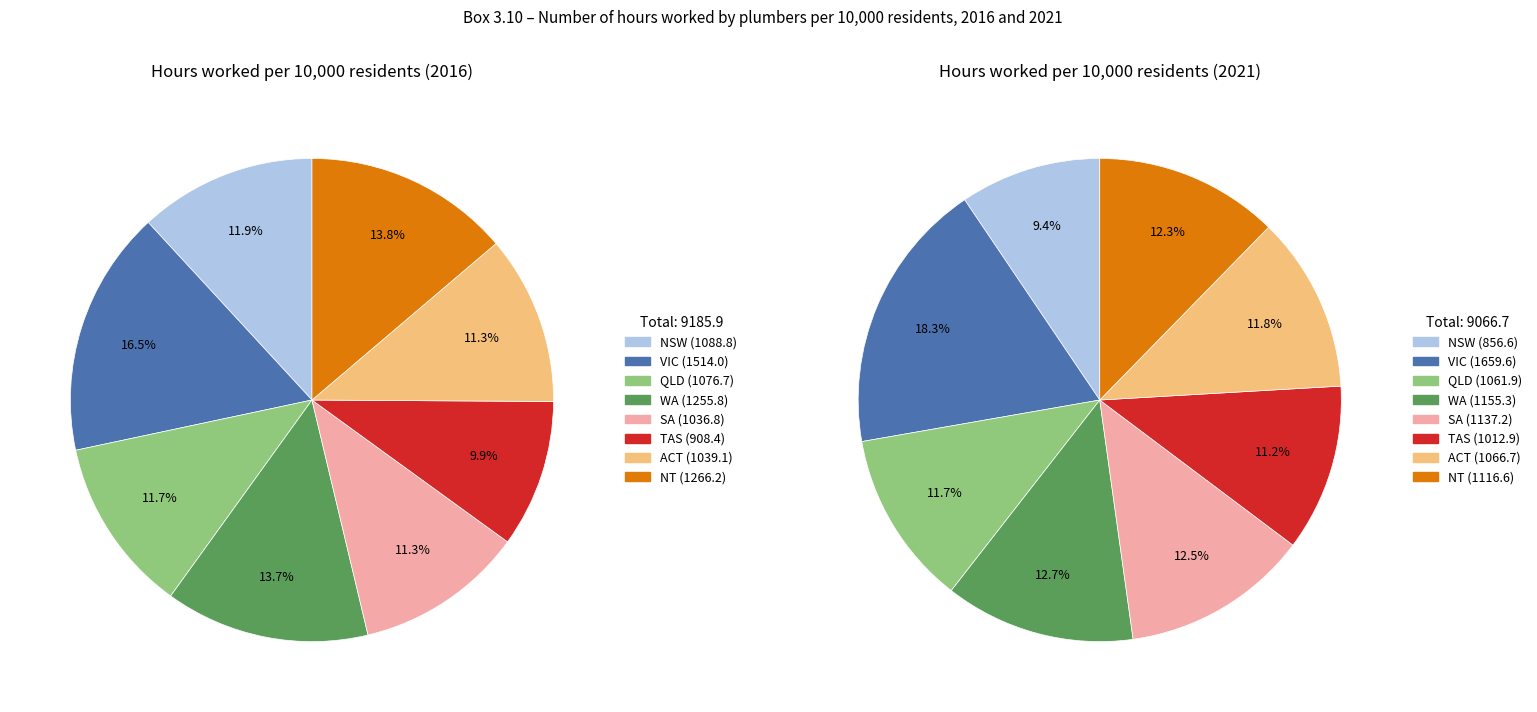

How many slices are in this pie chart?

8